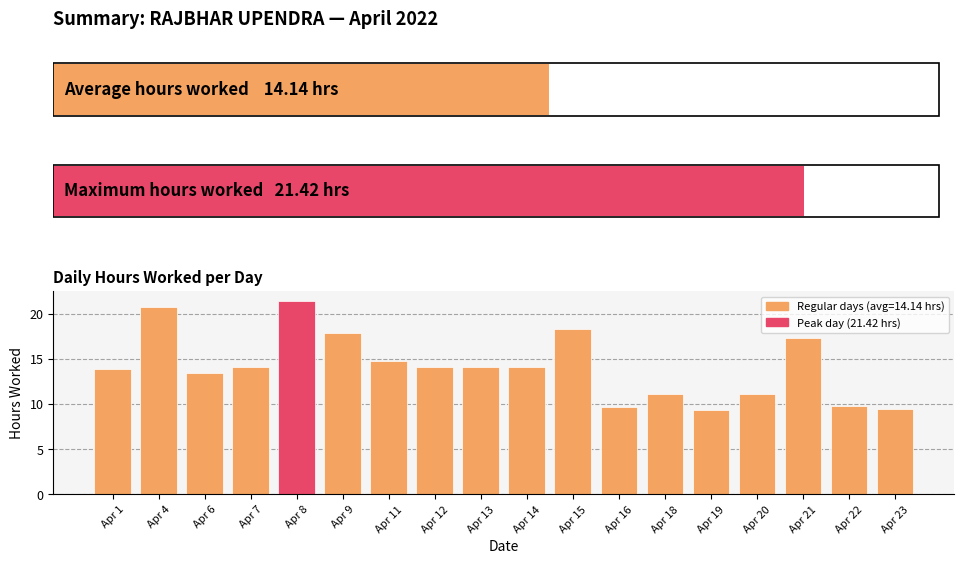

What is the change in value from Apr 13 to Apr 16?

-4.4